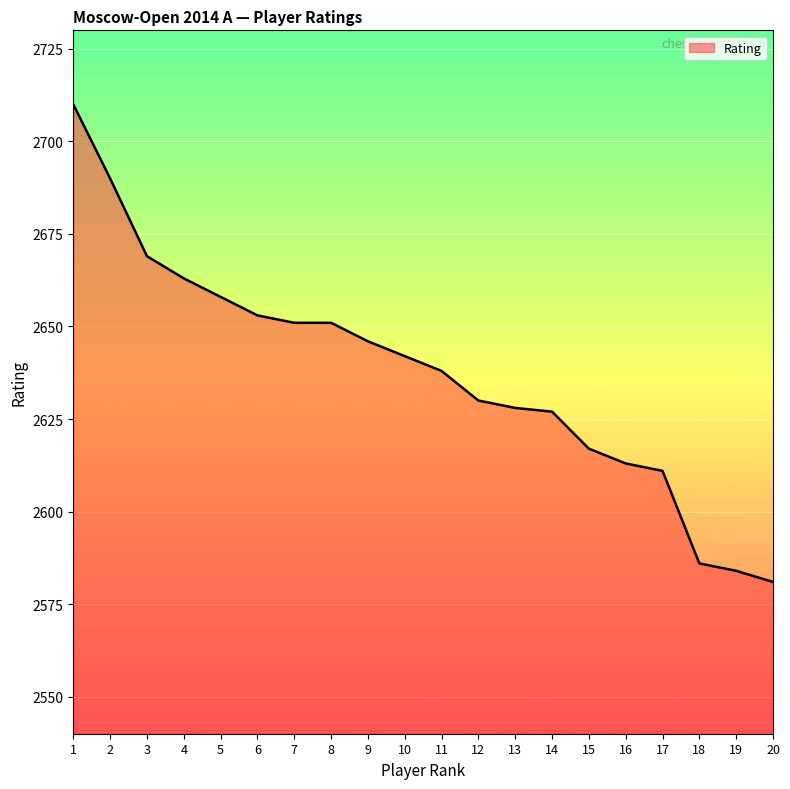

Is it true that the value at 3 is 4338?

False